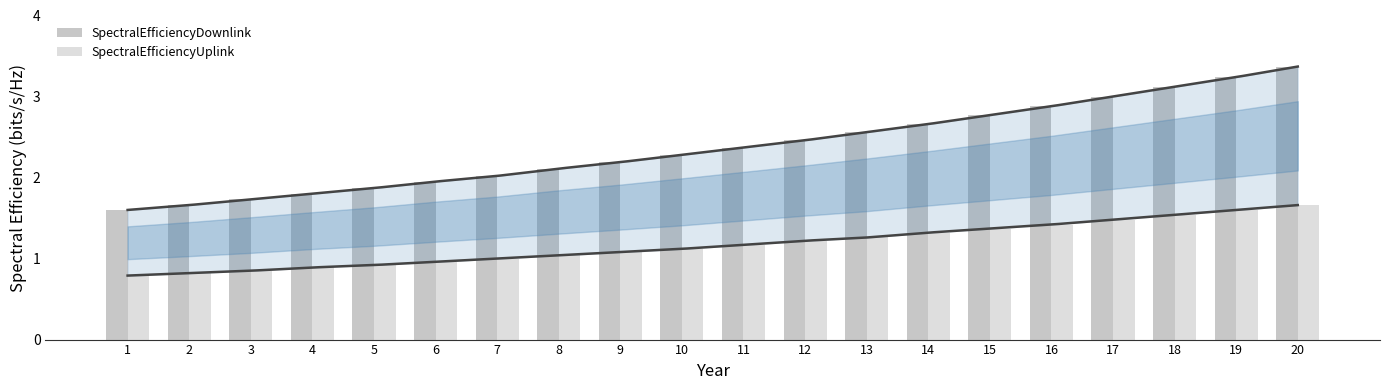

Which series changed the most between 10 and 15?

SpectralEfficiencyDownlink